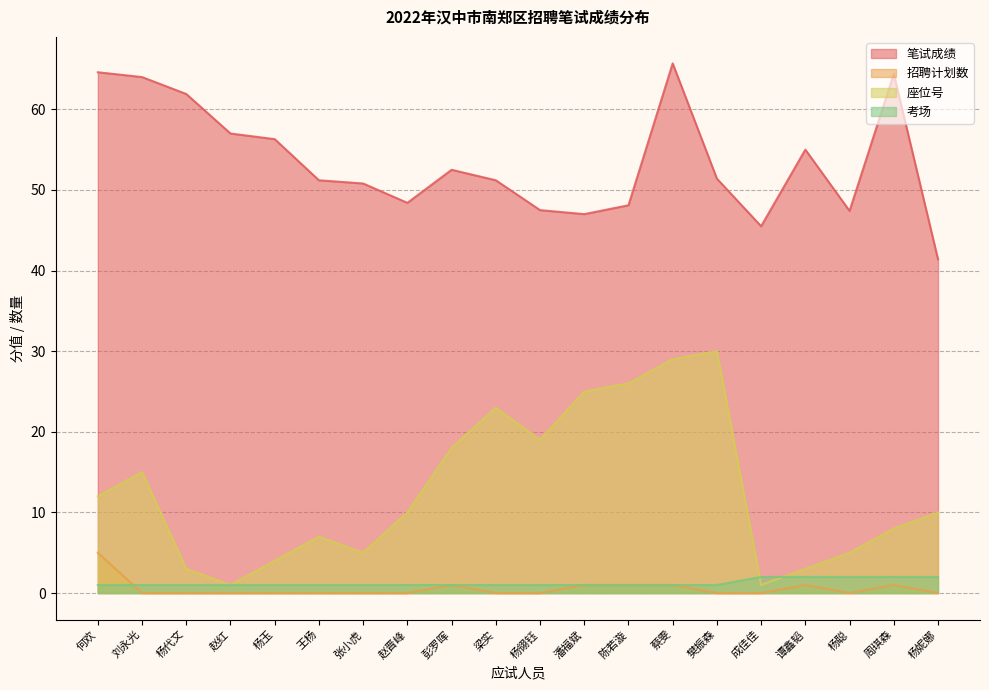

What is the difference between the maximum and second lowest values in the 招聘计划数 series?

5.0